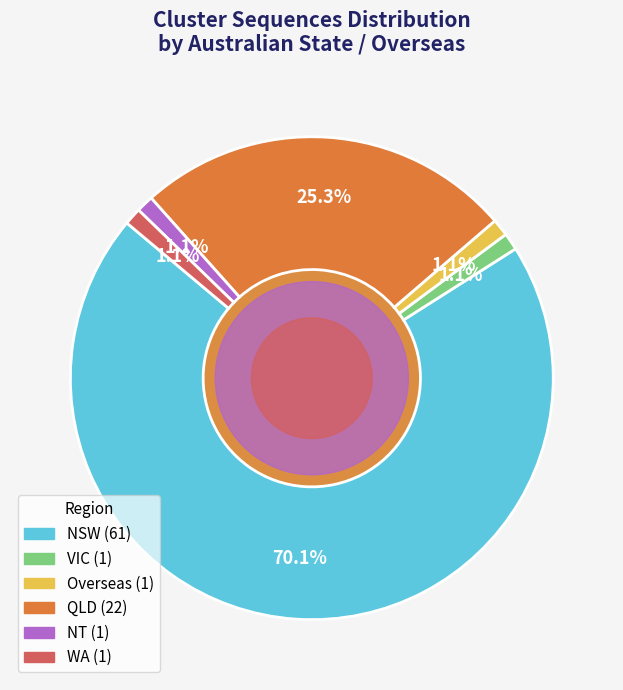

How many segments does this pie chart have?

6